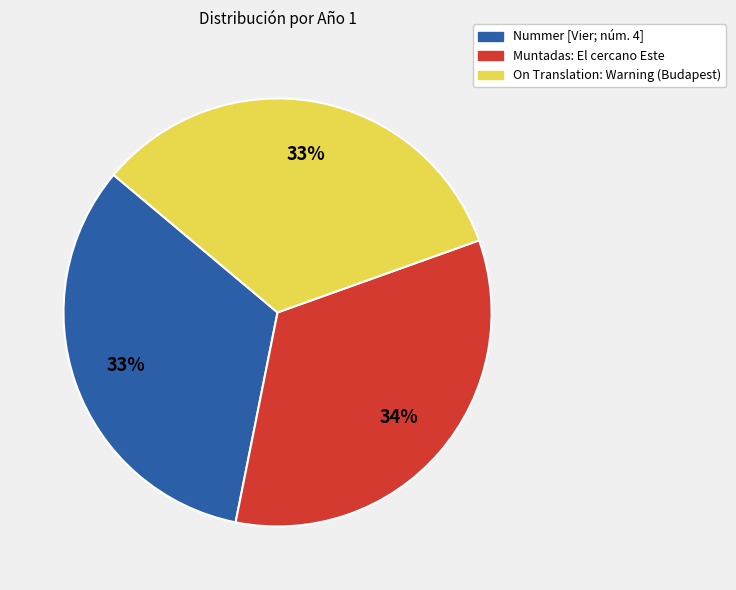

What percentage is the Nummer [Vier; núm. 4] slice, to the nearest percent?

33%